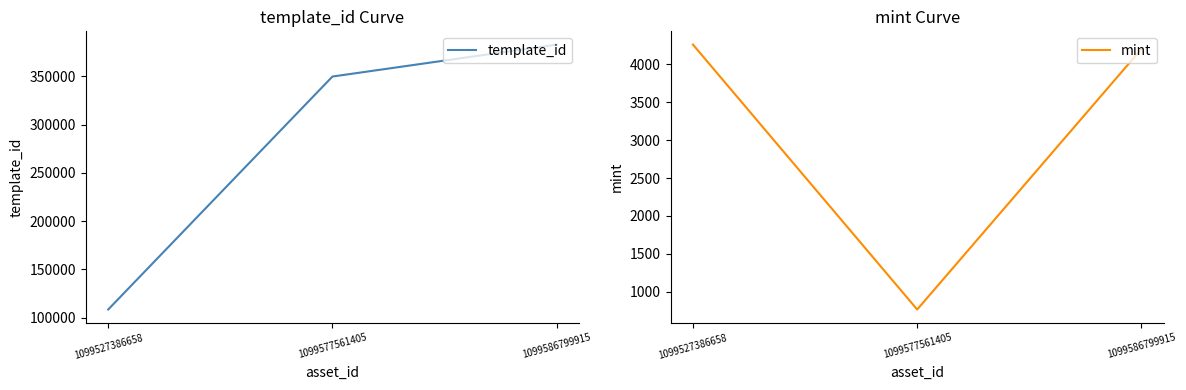

Is the value of template_id at 1099577561405 greater than the value of mint at 1099586799915?

Yes